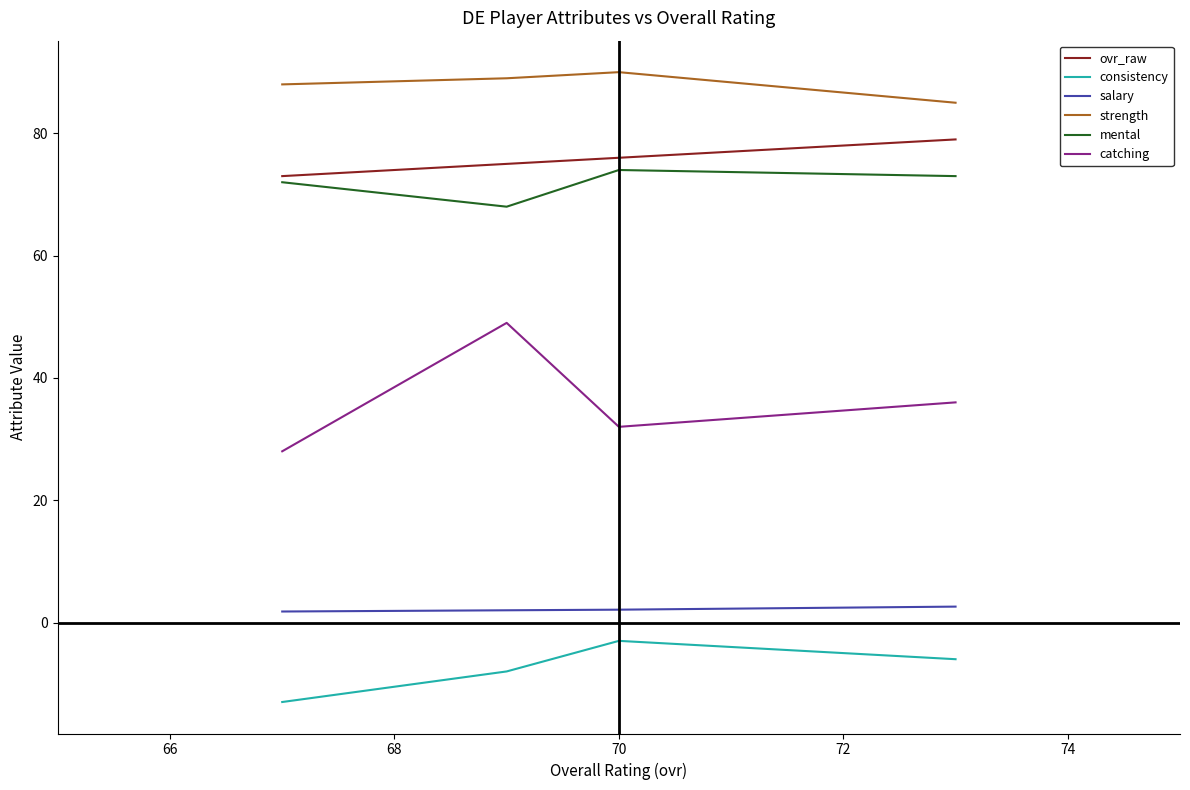

At how many categories does at least one series exceed 45?

4